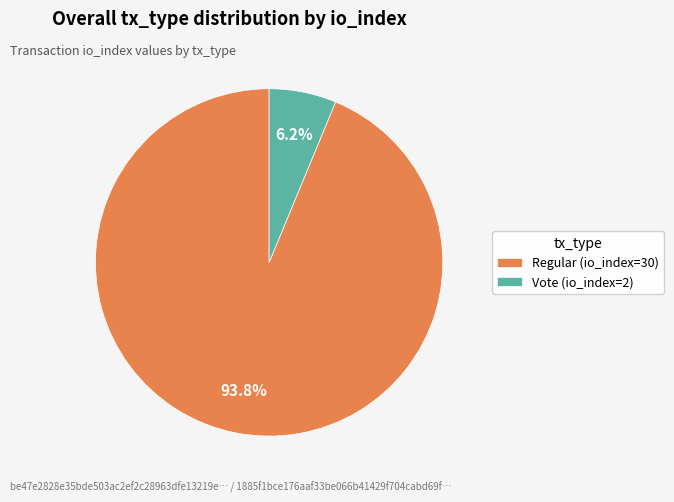

Is it true that Regular (io_index=30) is 94% of the pie?

True